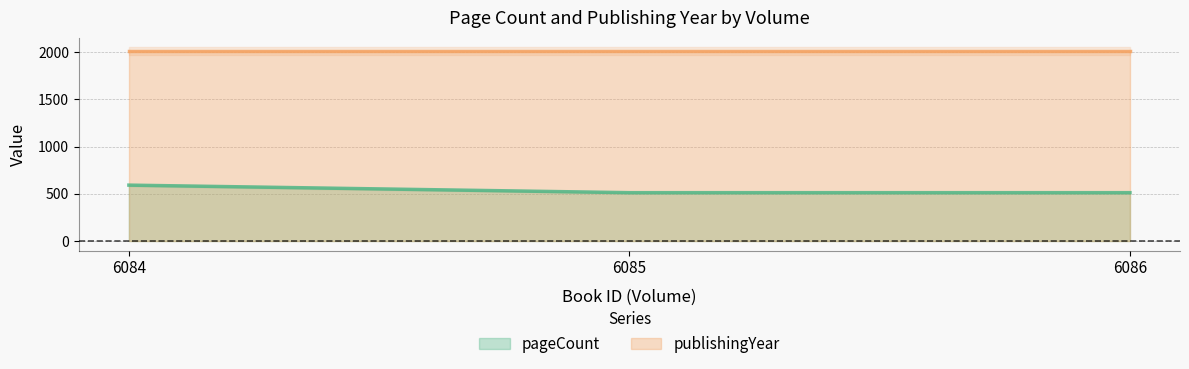

What is the change in value from 6084 to 6086?

-80